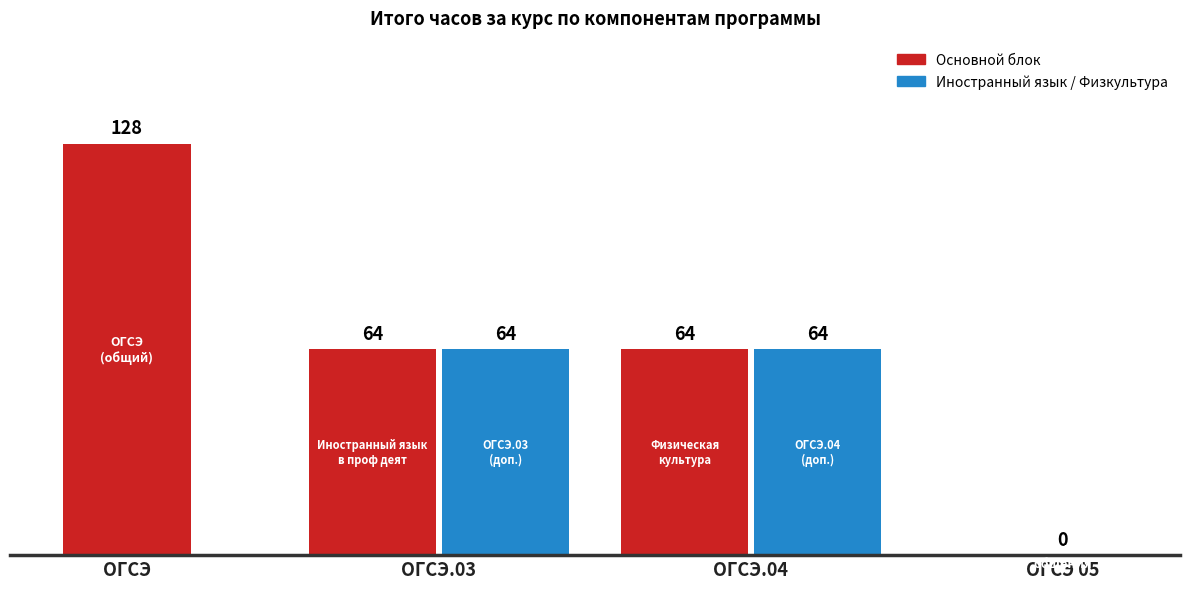

List the labels in order of Иностранный язык / Физкультура value, smallest first.

ОГСЭ, ОГСЭ 05, ОГСЭ.03, ОГСЭ.04